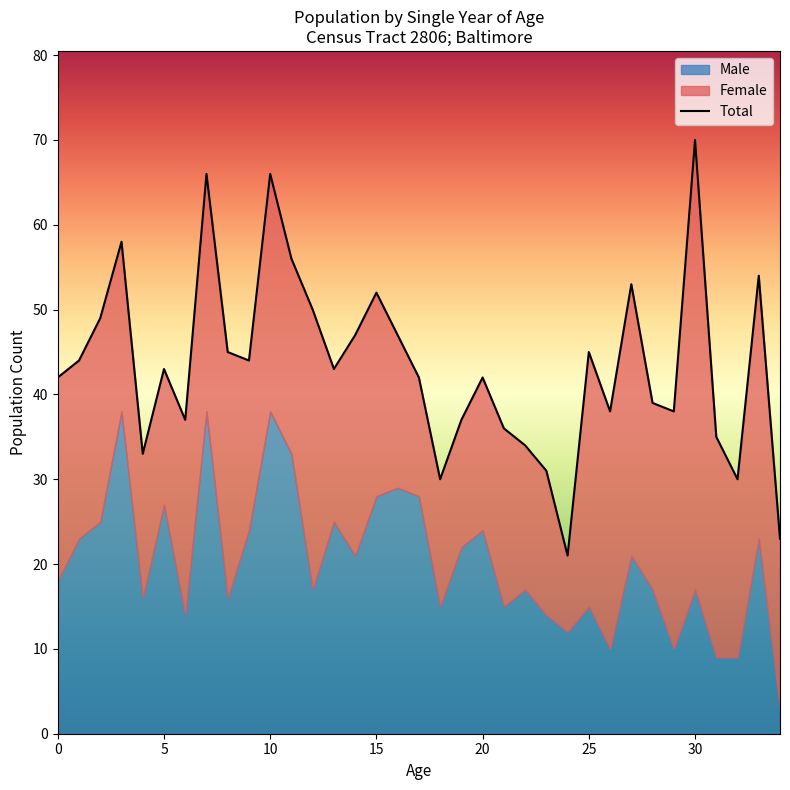

What is the change in value from 22 to 34?

-11